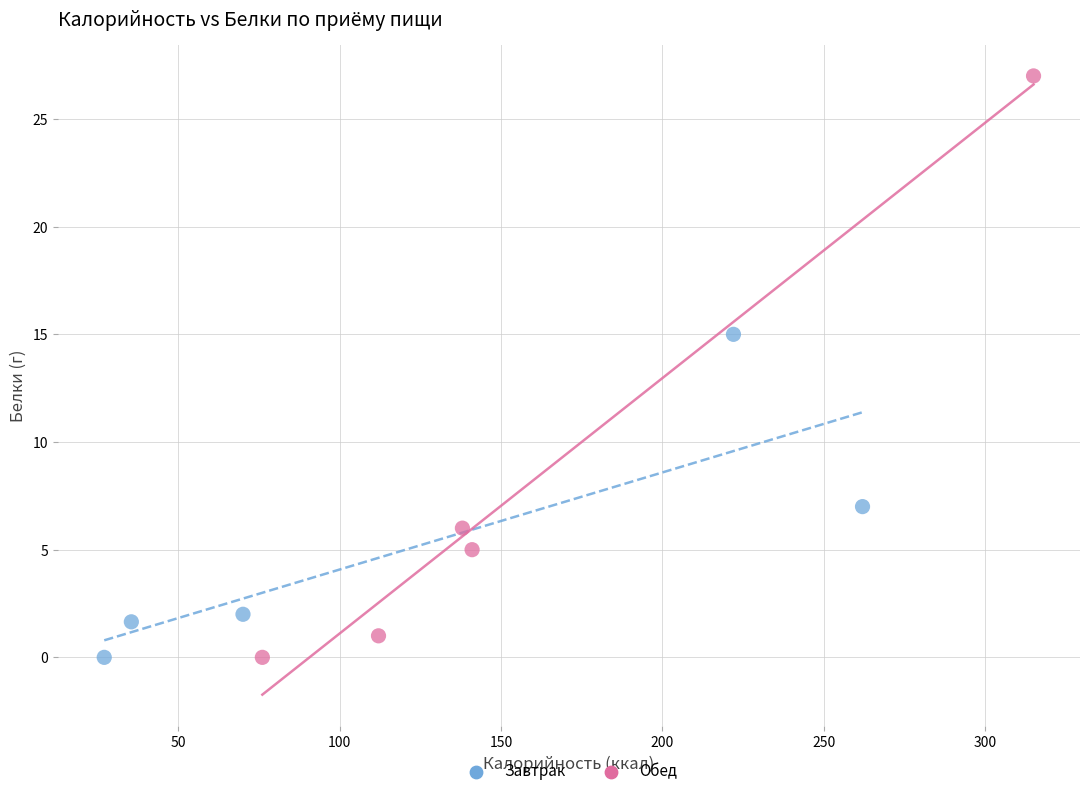

Which series has the largest Y range (max minus min)?

Обед